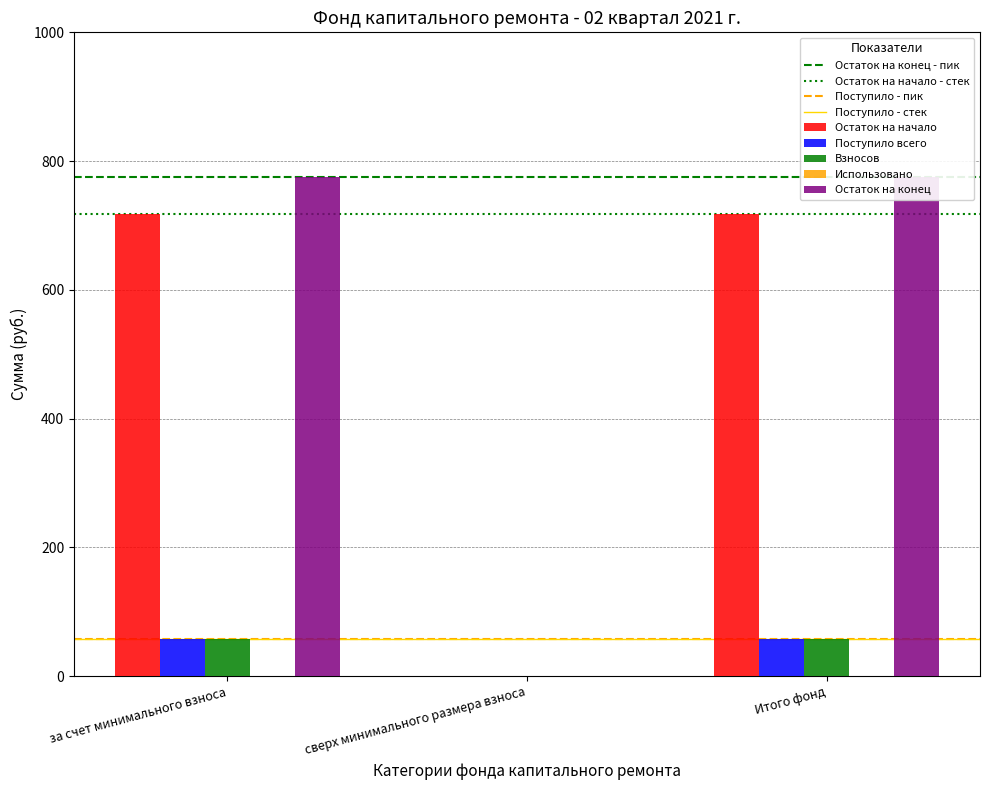

How many values in the Остаток на начало series are below 718?

1